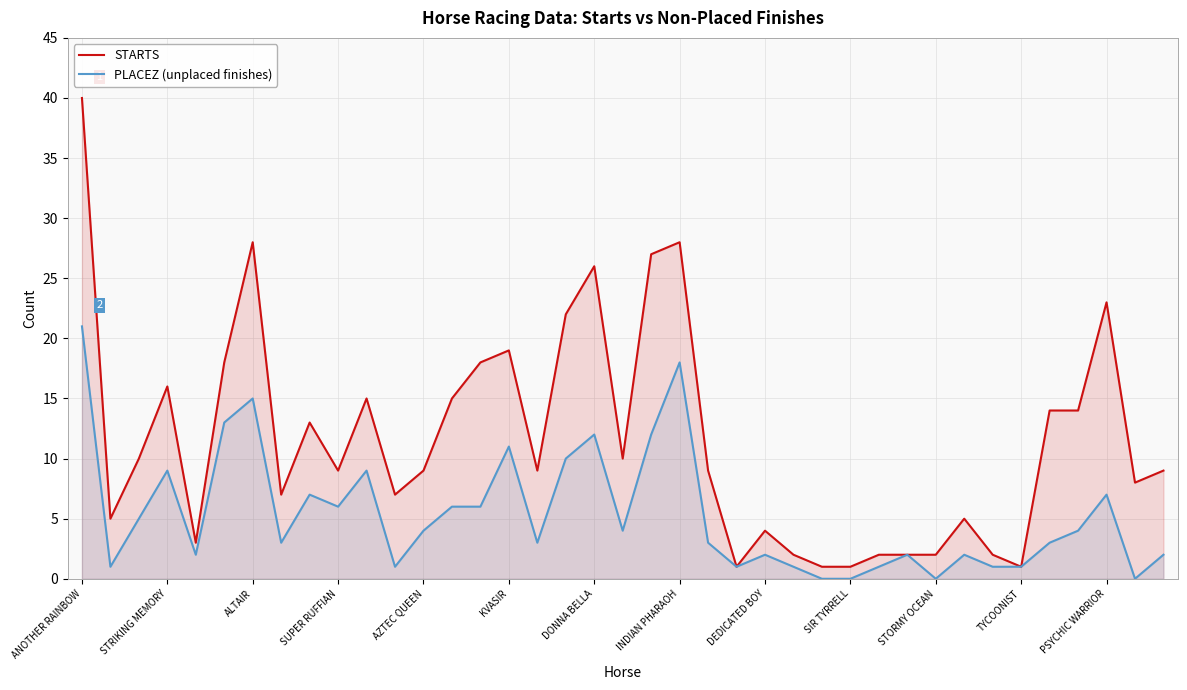

Where is STARTS nearest to the value 20?

KVASIR